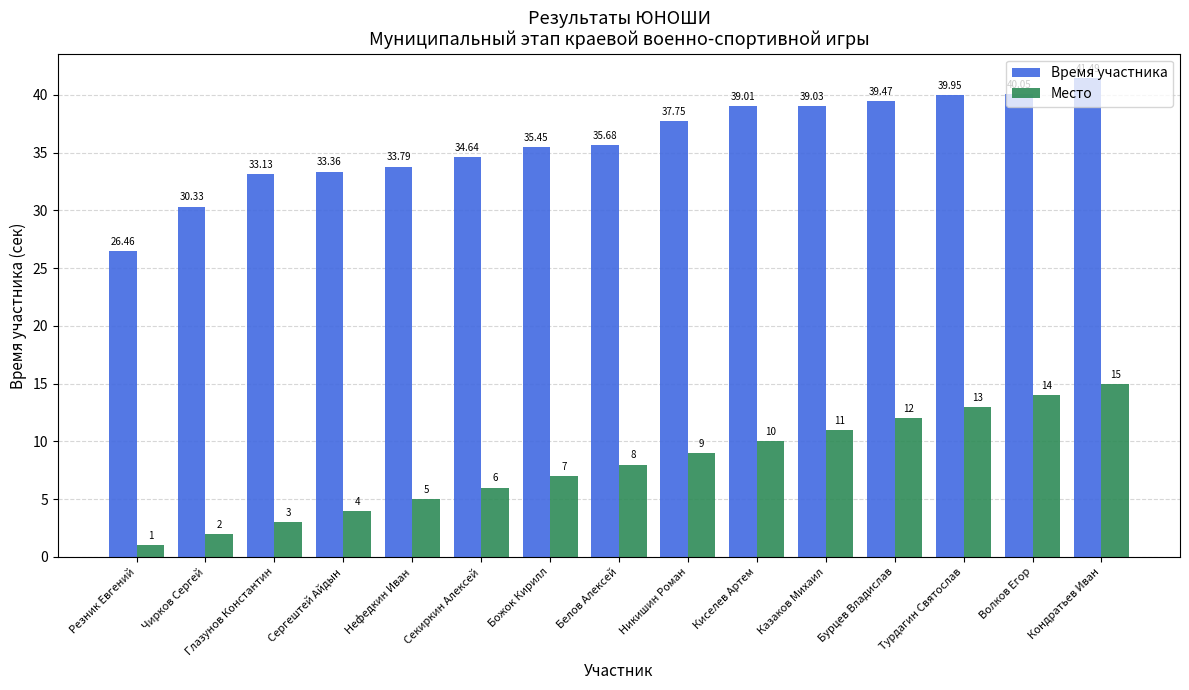

What is the difference between the Место values at Волков Егор and Сергештей Айдын?

10.0